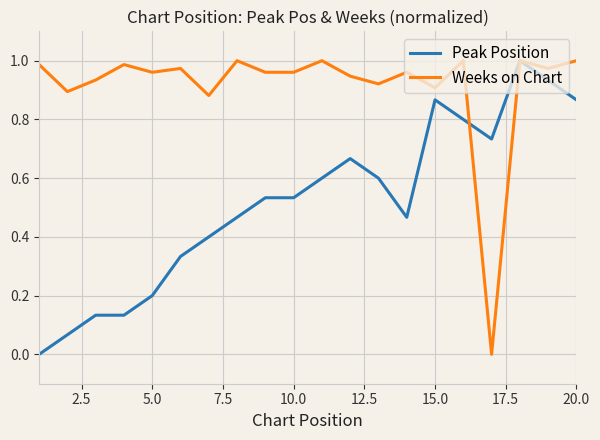

Rank the series by their average value, from highest to lowest.

Weeks on Chart, Peak Position